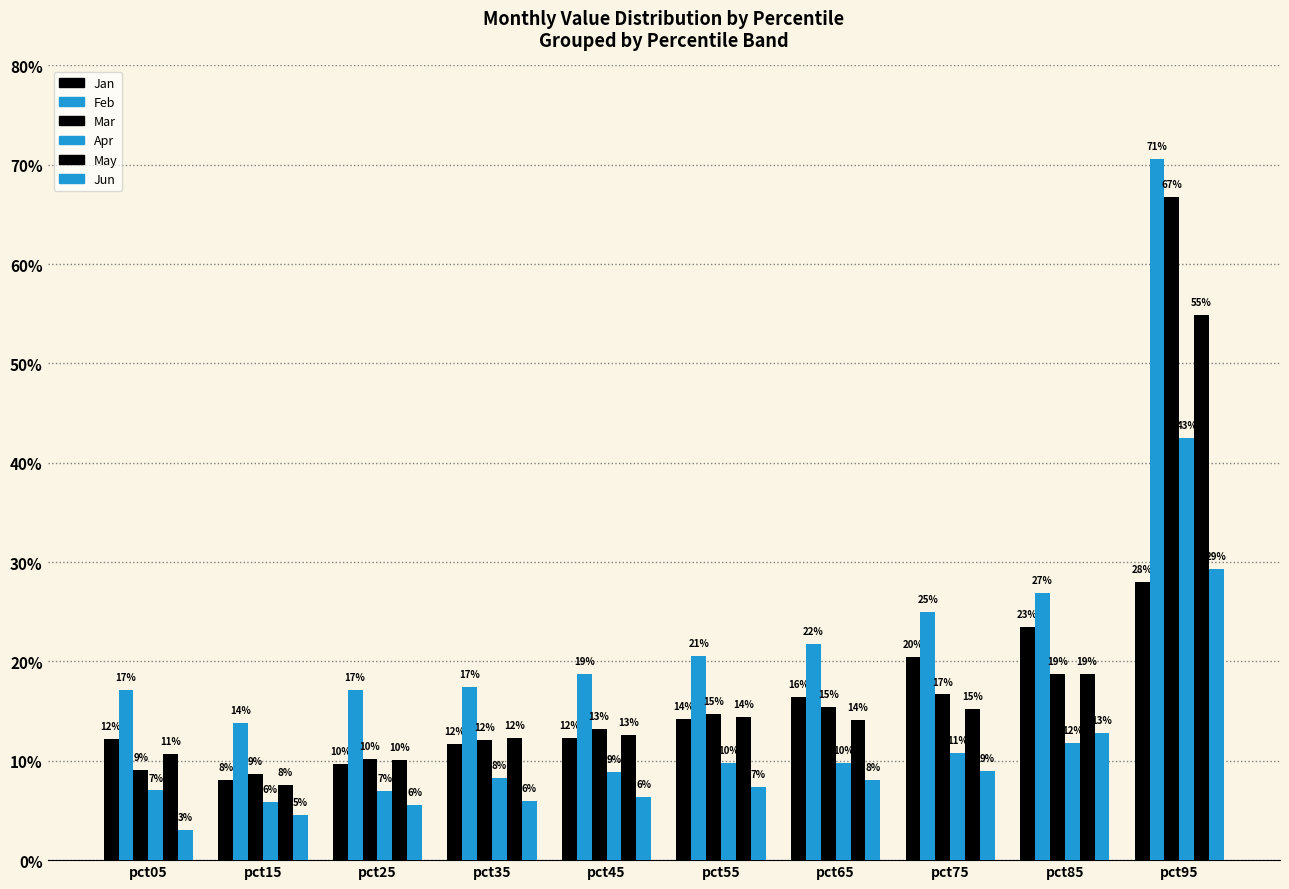

What is the value of the Mar bar at the 7th from the left?

0.2